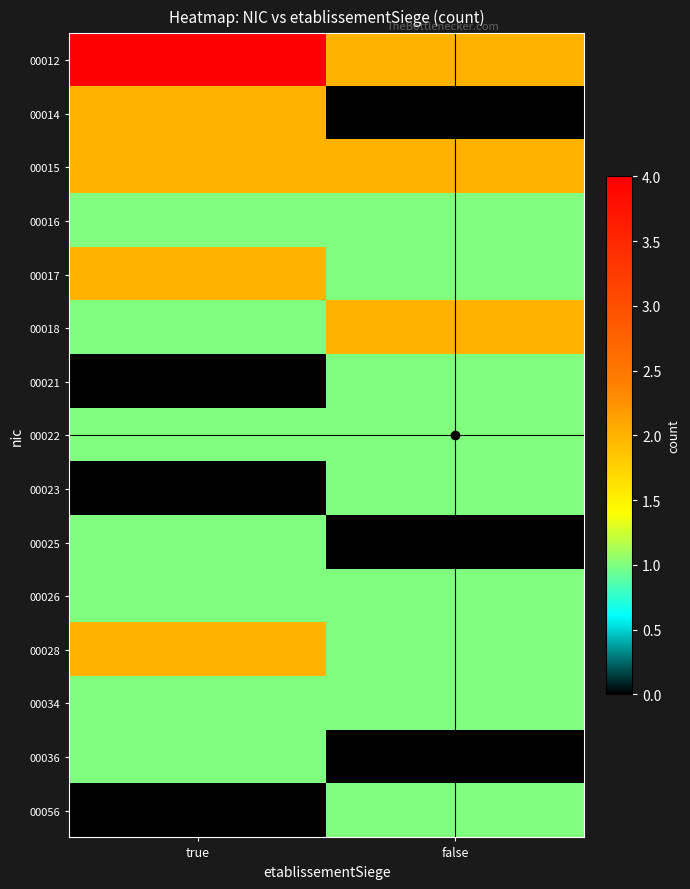

Between false and true, which is larger?

true